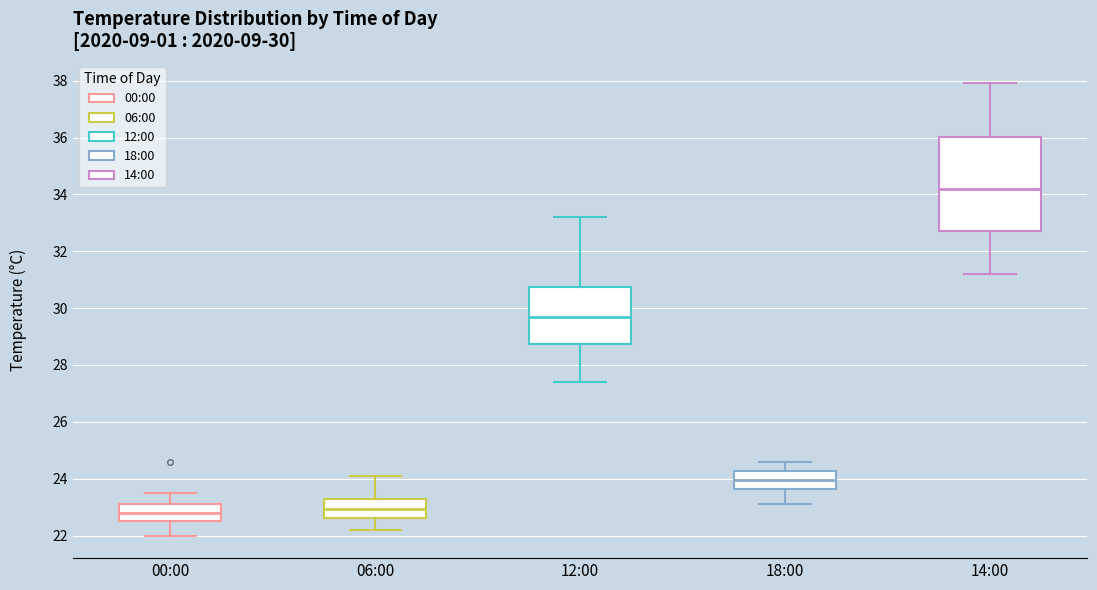

Which box has the highest median line?

14:00